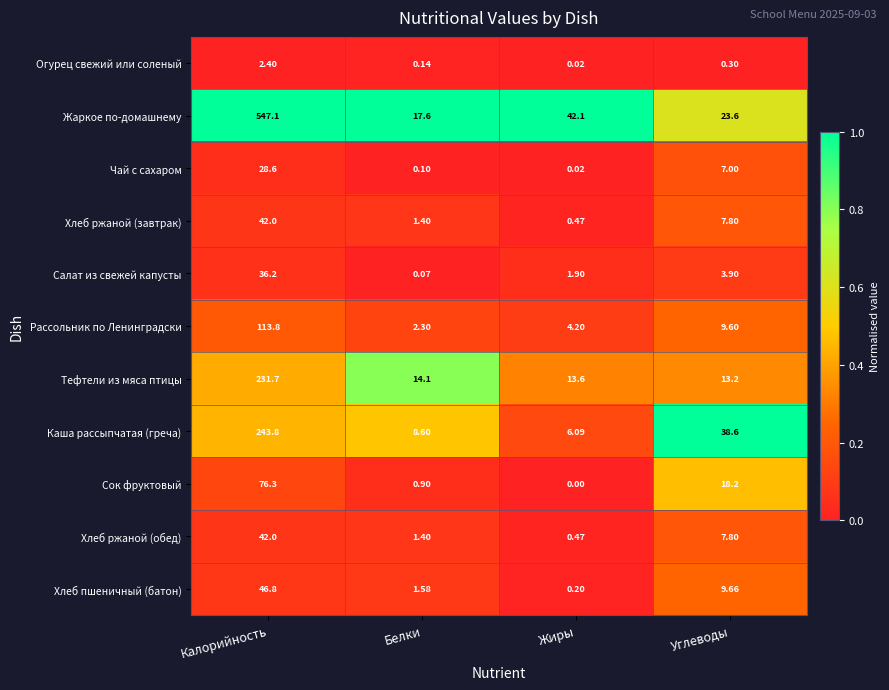

How many distinct data groups are displayed?

11